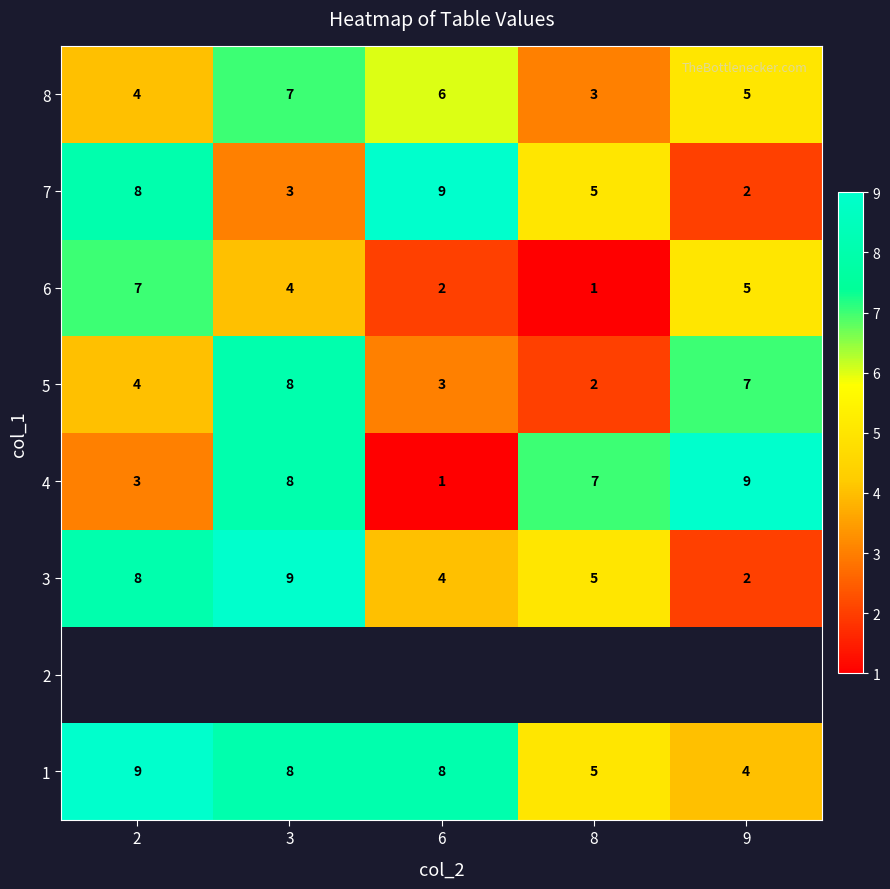

Rank the categories by 3 value from lowest to highest.

9, 6, 8, 2, 3